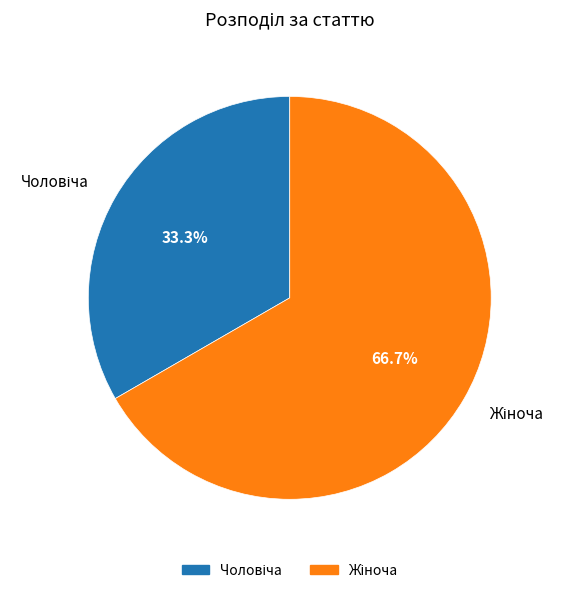

Is there any slice that represents more than half of the pie?

Yes